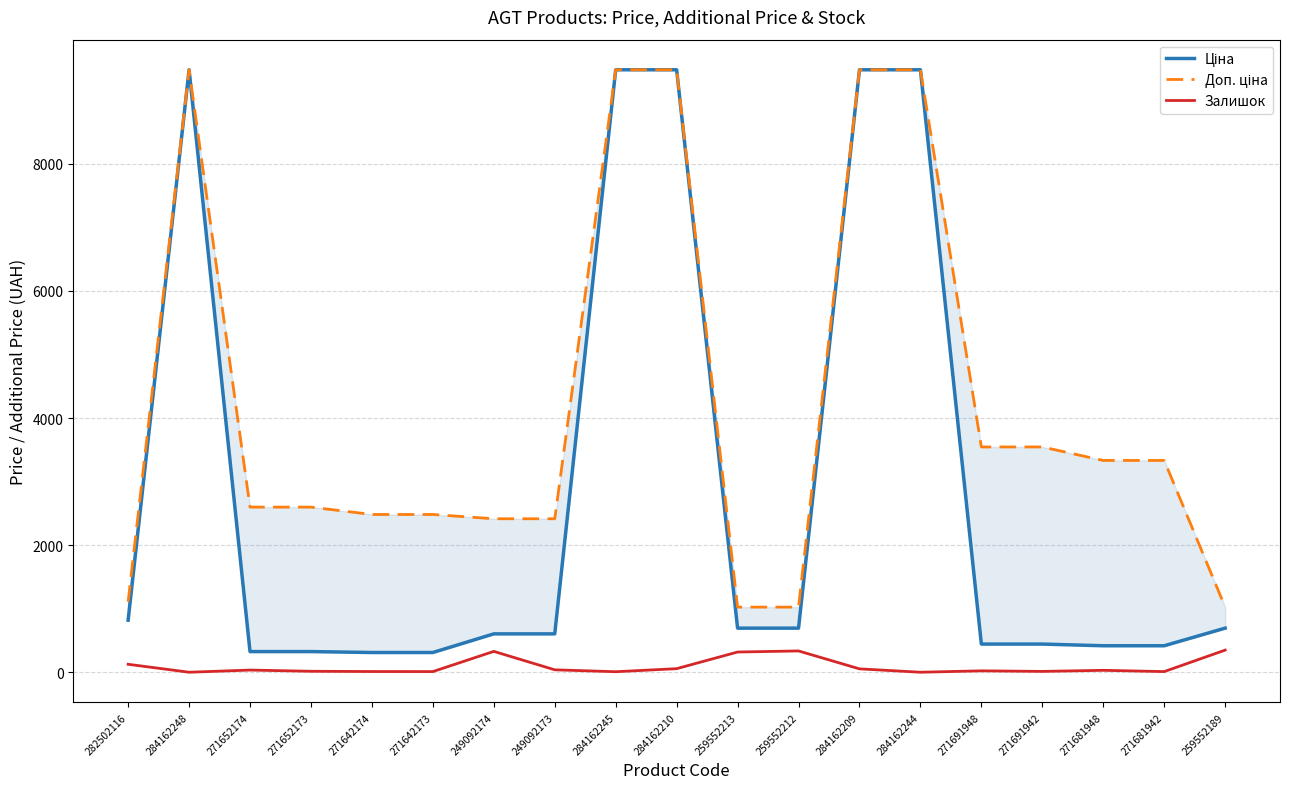

Where is Ціна nearest to the value 4895?

282502116